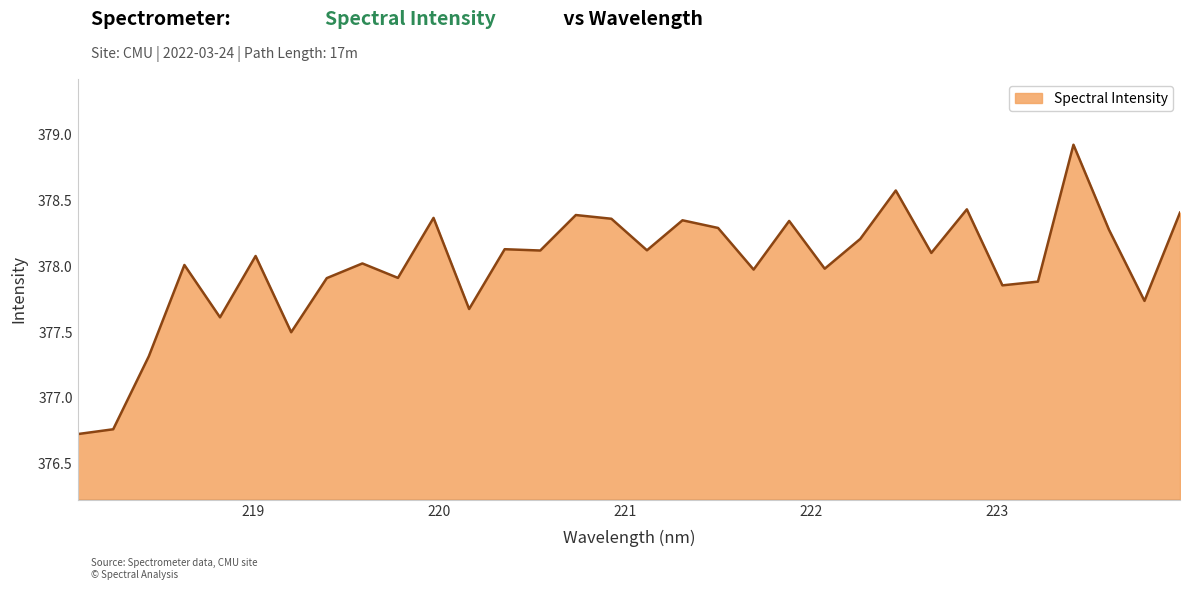

What is the smallest value displayed?

376.7